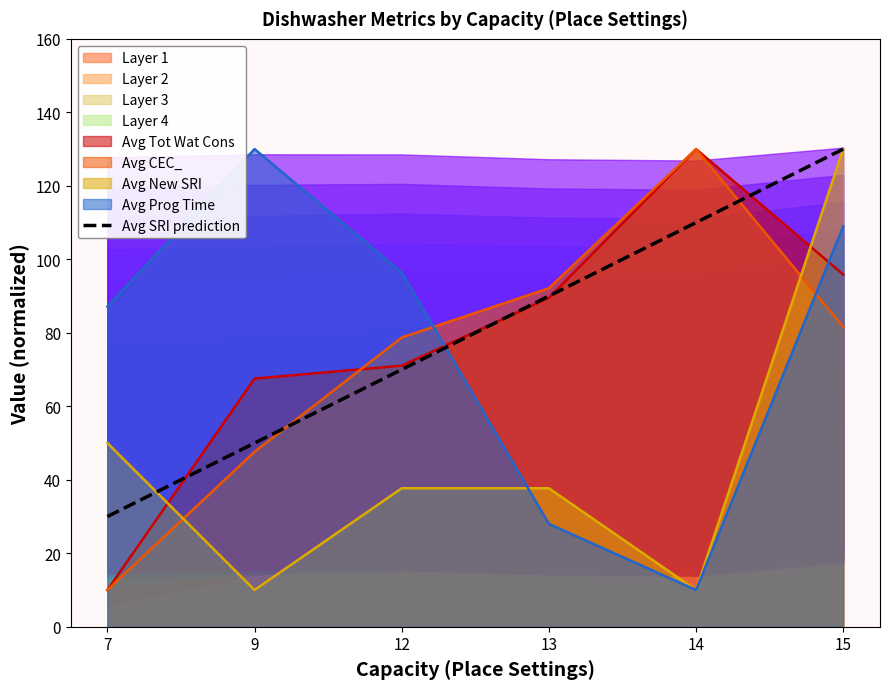

List the labels in order of value, largest first.

15, 14, 13, 12, 9, 7